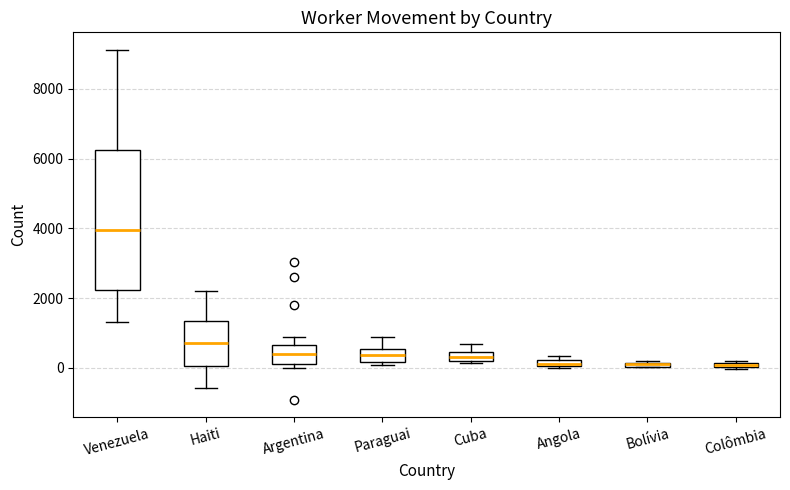

Which box is the tallest, from its lower edge to its upper edge?

Venezuela